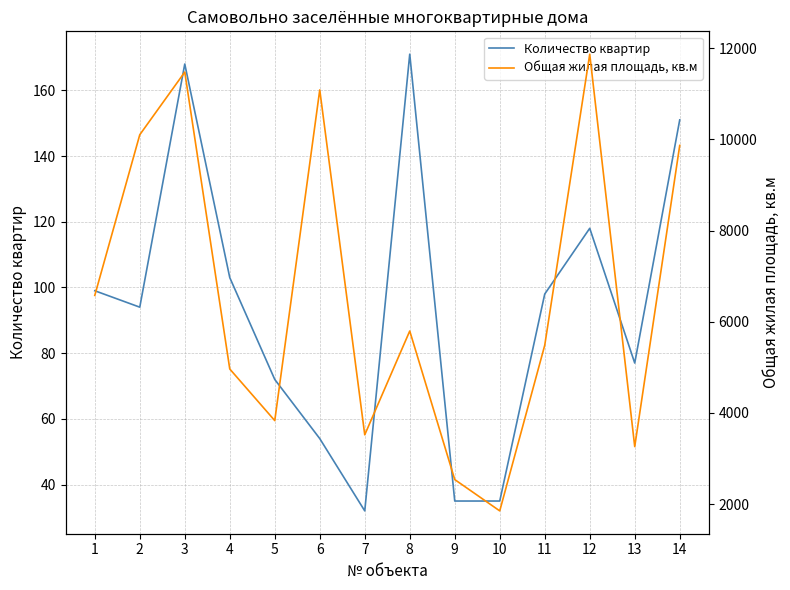

How many lines are shown in the chart?

2